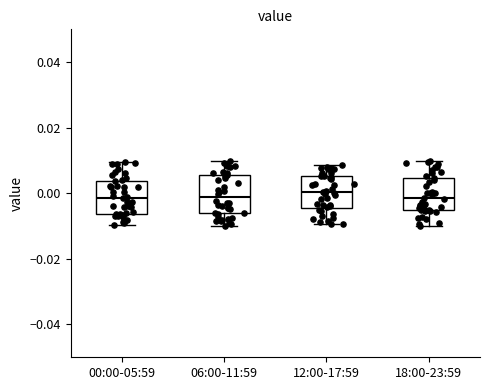

Reading left to right, transcribe this box plot: for each box, give where its median line is, the range the box spans, and where its two whiskers end, as read against the y-axis. The values are not printed on the chart, so give them approximately, as read against the axis.

00:00-05:59: median -0.002, box -0.006 to 0.004, whiskers -0.010 to 0.010
06:00-11:59: median -0.002, box -0.006 to 0.006, whiskers -0.010 to 0.010
12:00-17:59: median 0.000, box -0.004 to 0.006, whiskers -0.010 to 0.008
18:00-23:59: median -0.002, box -0.006 to 0.004, whiskers -0.010 to 0.010